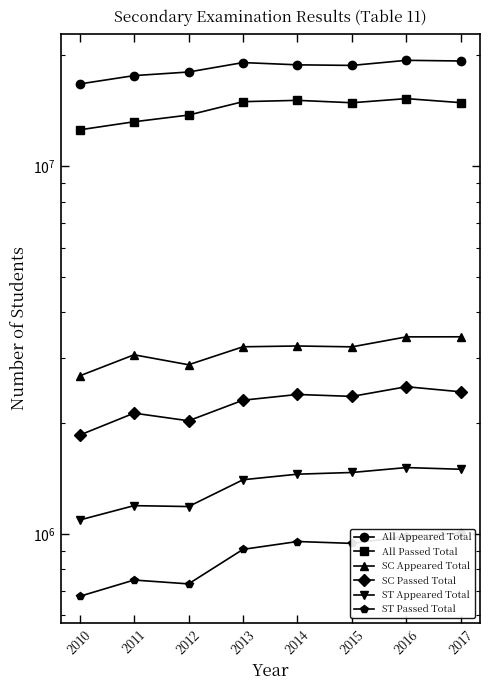

At how many categories does at least one series exceed 18964399?

3